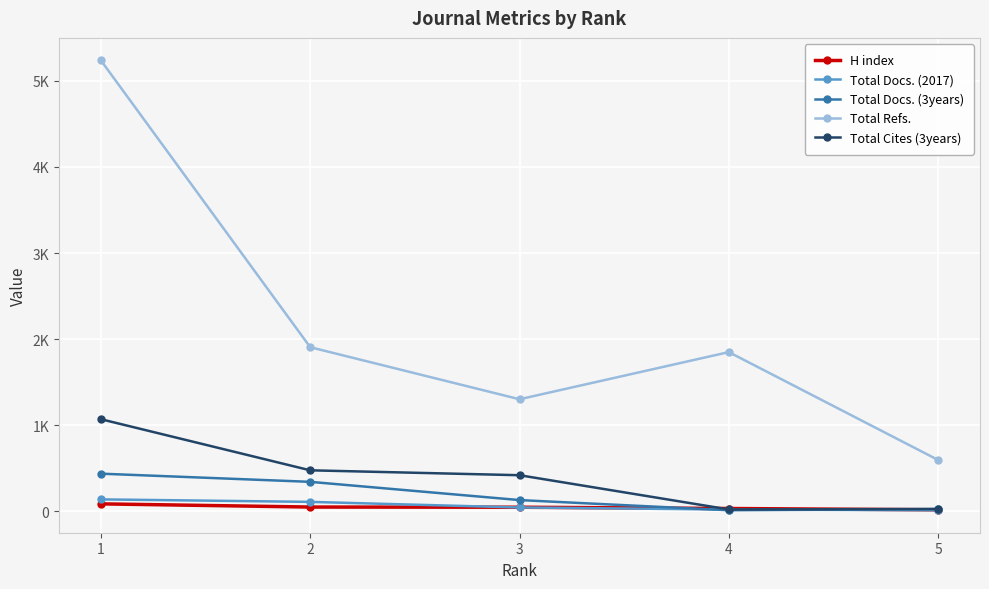

What is the total value across all series at 1?

6962